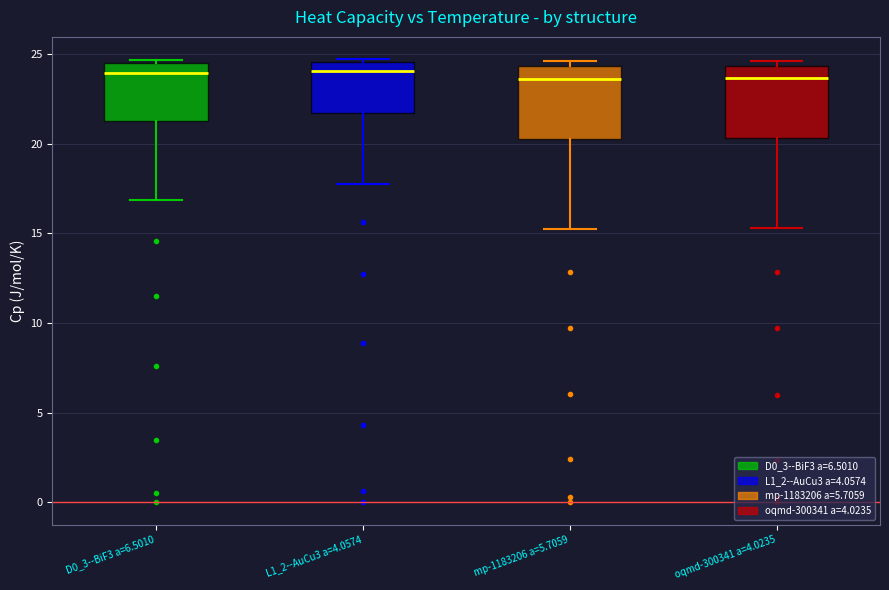

Reading left to right, transcribe this box plot: for each box, give where its median line is, the range the box spans, and where its two whiskers end, as read against the y-axis. The values are not printed on the chart, so give them approximately, as read against the axis.

D0_3--BiF3 a=6.5010: median 24.0, box 21.0 to 24.5, whiskers 17.0 to 24.5 (just above the box's upper edge)
L1_2--AuCu3 a=4.0574: median 24.0, box 21.5 to 24.5, whiskers 18.0 to 24.5 (just above the box's upper edge)
mp-1183206 a=5.7059: median 23.5, box 20.5 to 24.5, whiskers 15.5 to 24.5 (just above the box's upper edge)
oqmd-300341 a=4.0235: median 23.5, box 20.5 to 24.5, whiskers 15.5 to 24.5 (just above the box's upper edge)